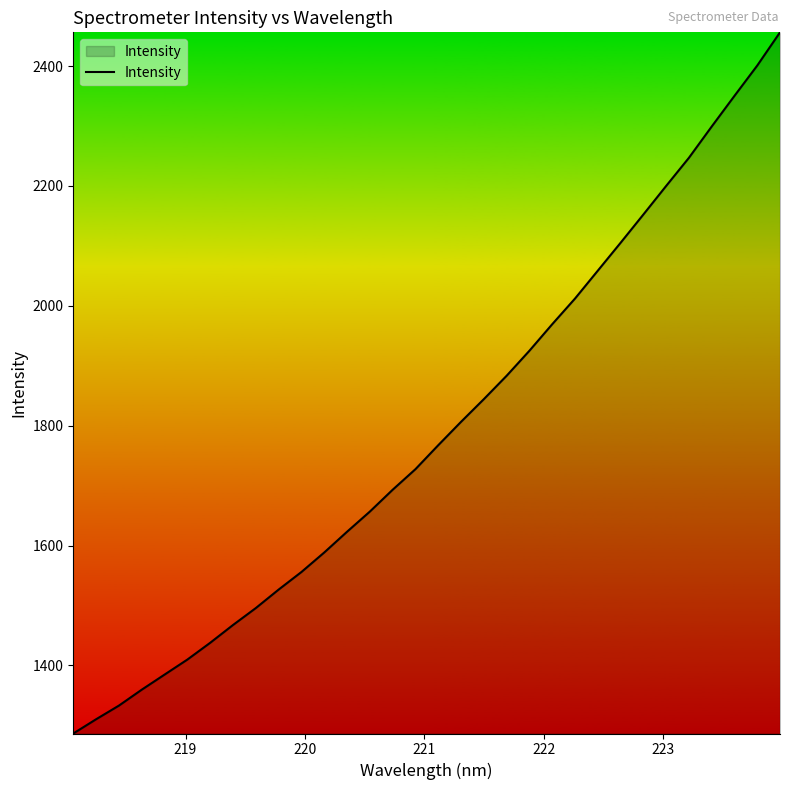

Count the number of data series in this chart.

1